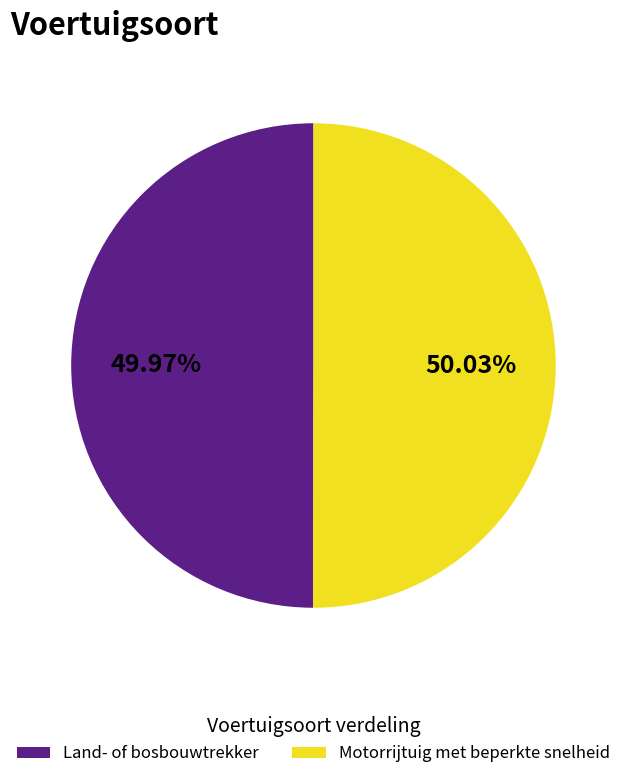

Does any single category account for the majority?

Yes